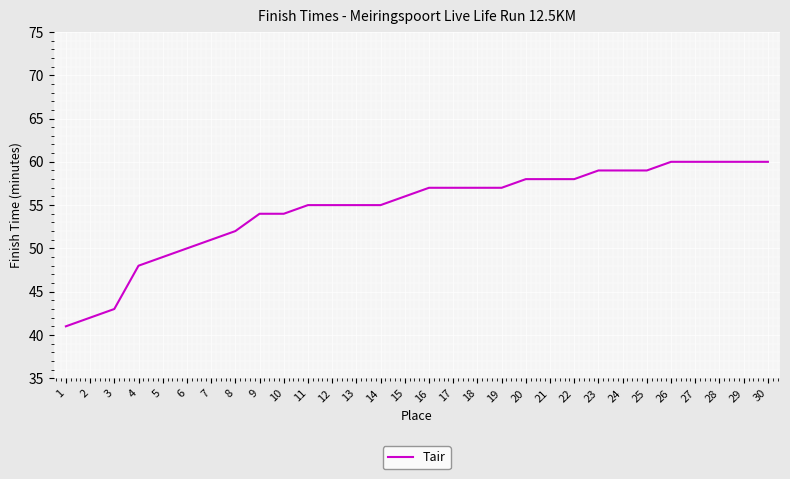

The chart shows a value of 48 at 4. True or false?

True